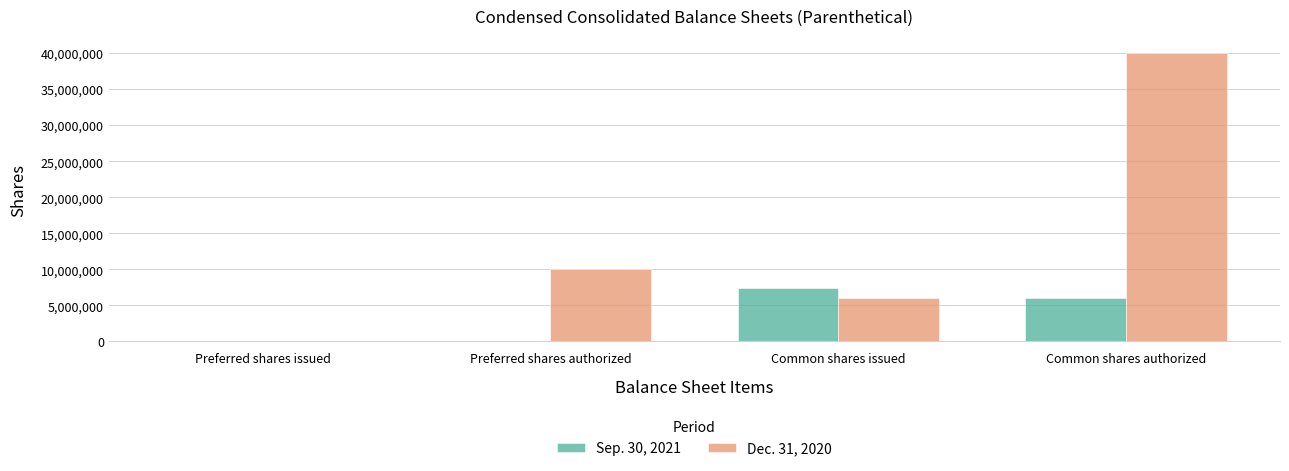

What is the total value across all series at Preferred shares issued?

32338